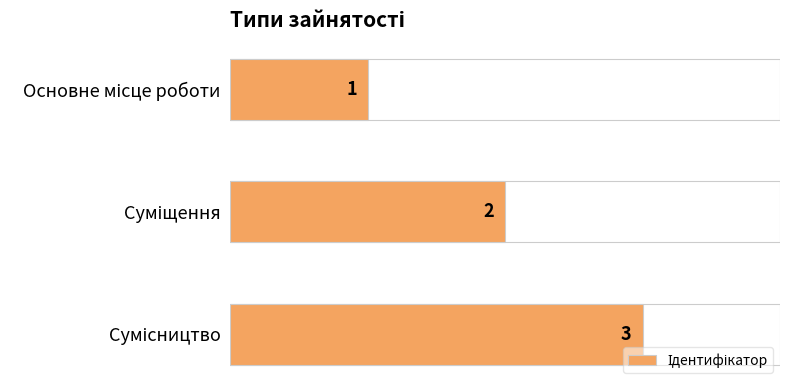

What is the minimum value shown in the chart?

1